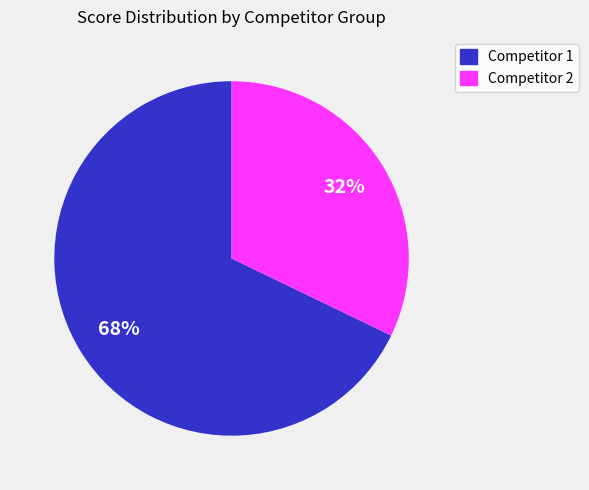

To the nearest percent, what is the difference between the largest and smallest slice percentages?

36%